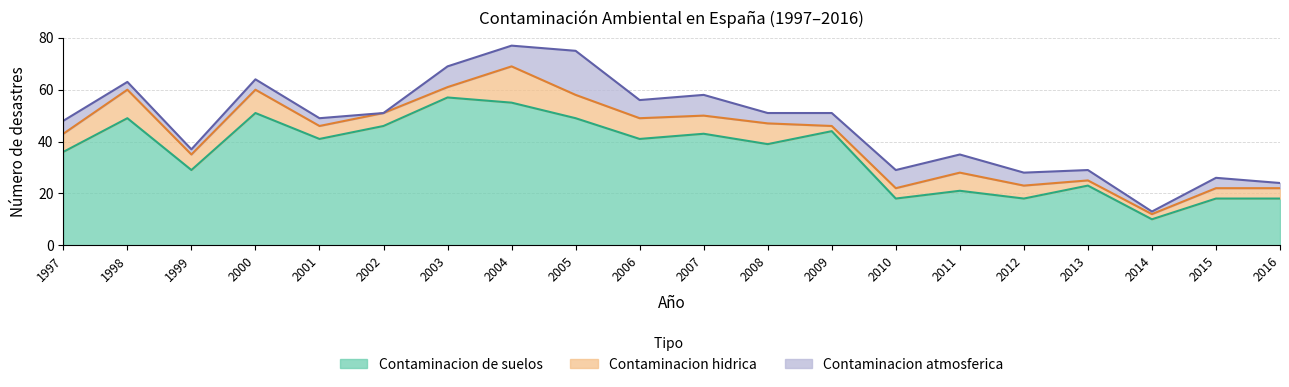

At which category does Contaminacion hidrica reach its first local valley?

1999